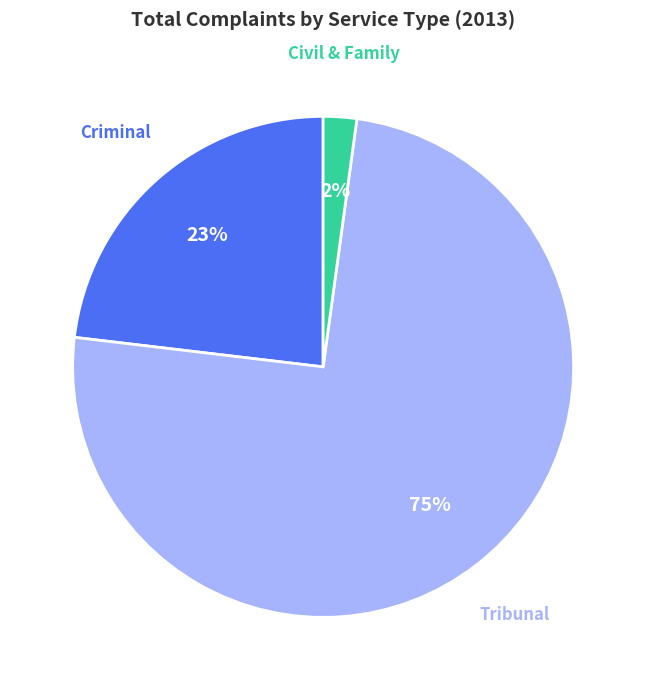

Is there a majority slice in this chart?

Yes